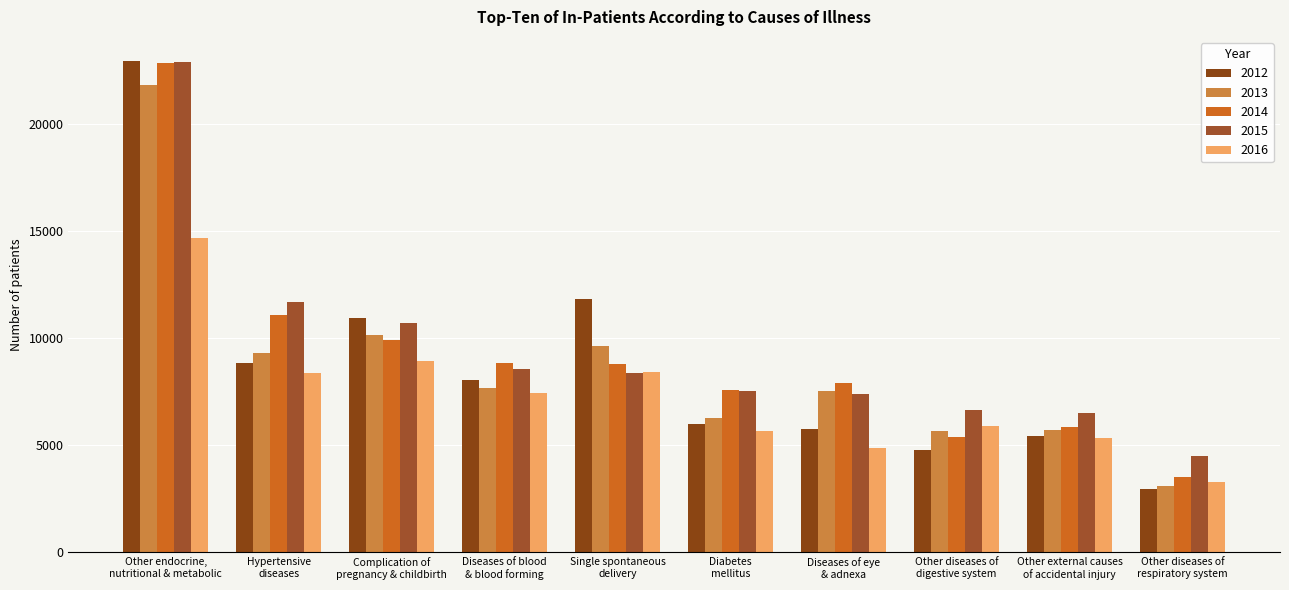

Reading right to left, extract all data points from this chart.

2012: Other diseases of
respiratory system=2947	Other external causes
of accidental injury=5459	Other diseases of
digestive system=4778	Diseases of eye
& adnexa=5787	Diabetes
mellitus=5997	Single spontaneous
delivery=11858	Diseases of blood
& blood forming=8049	Complication of
pregnancy & childbirth=10977	Hypertensive
diseases=8841	Other endocrine,
nutritional & metabolic=22942
2013: Other diseases of
respiratory system=3122	Other external causes
of accidental injury=5703	Other diseases of
digestive system=5652	Diseases of eye
& adnexa=7545	Diabetes
mellitus=6281	Single spontaneous
delivery=9663	Diseases of blood
& blood forming=7696	Complication of
pregnancy & childbirth=10176	Hypertensive
diseases=9297	Other endocrine,
nutritional & metabolic=21841
2014: Other diseases of
respiratory system=3505	Other external causes
of accidental injury=5839	Other diseases of
digestive system=5400	Diseases of eye
& adnexa=7897	Diabetes
mellitus=7595	Single spontaneous
delivery=8806	Diseases of blood
& blood forming=8855	Complication of
pregnancy & childbirth=9913	Hypertensive
diseases=11105	Other endocrine,
nutritional & metabolic=22890
2015: Other diseases of
respiratory system=4529	Other external causes
of accidental injury=6537	Other diseases of
digestive system=6640	Diseases of eye
& adnexa=7381	Diabetes
mellitus=7522	Single spontaneous
delivery=8383	Diseases of blood
& blood forming=8589	Complication of
pregnancy & childbirth=10744	Hypertensive
diseases=11721	Other endocrine,
nutritional & metabolic=22897
2016: Other diseases of
respiratory system=3307	Other external causes
of accidental injury=5370	Other diseases of
digestive system=5930	Diseases of eye
& adnexa=4871	Diabetes
mellitus=5662	Single spontaneous
delivery=8409	Diseases of blood
& blood forming=7428	Complication of
pregnancy & childbirth=8949	Hypertensive
diseases=8402	Other endocrine,
nutritional & metabolic=14701